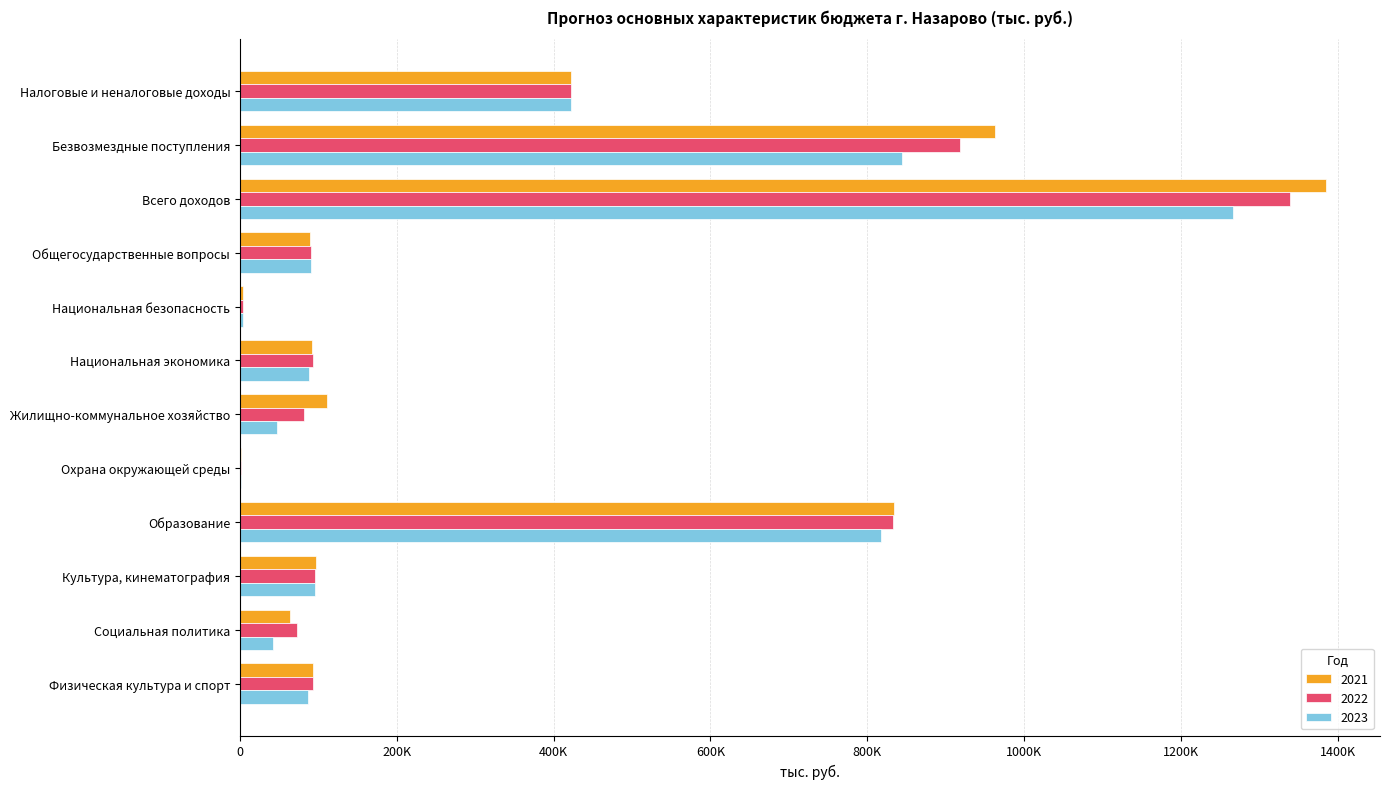

At how many categories does at least one series exceed 1153858?

1